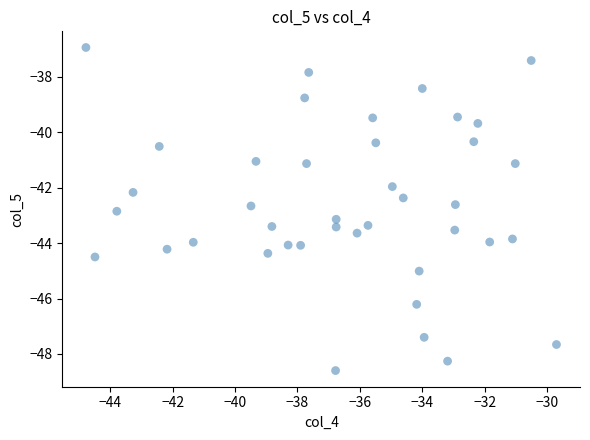

What is the range of X values (max minus min)?

15.1